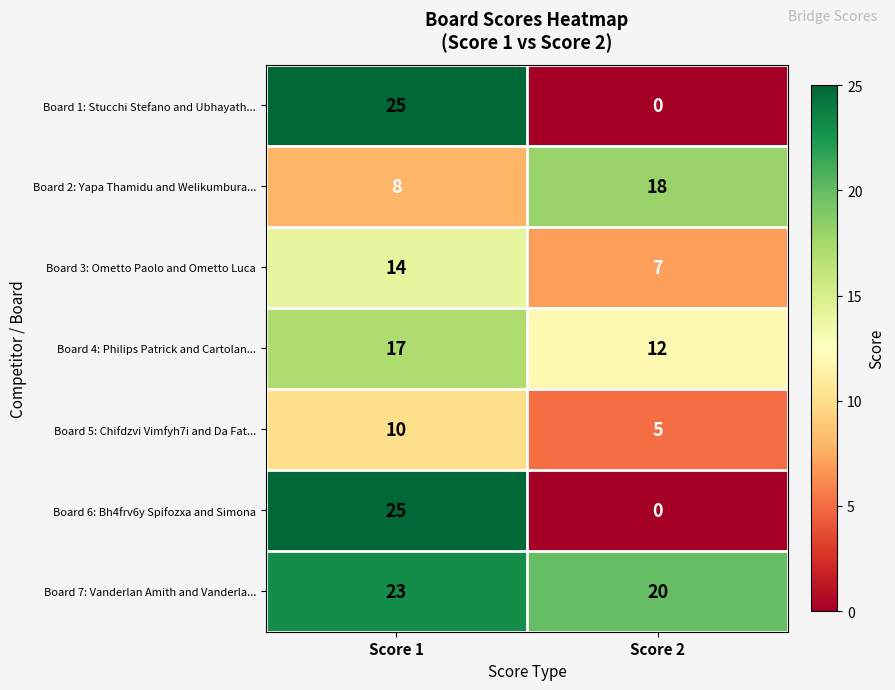

Which category has the highest value in the Board 1: Stucchi Stefano and Ubhayath... series?

Score 1